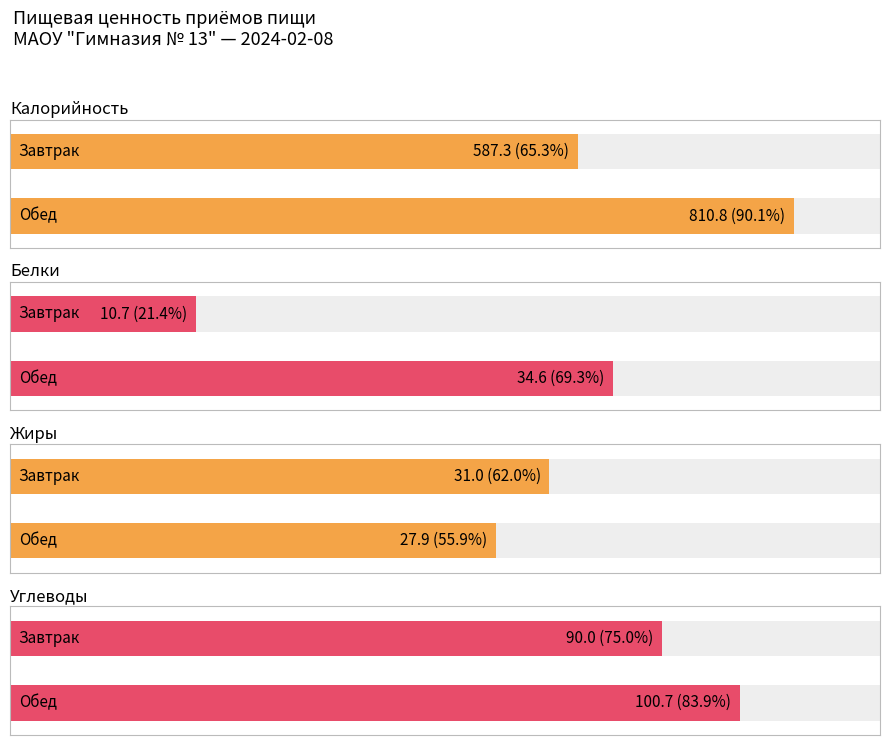

Is it true that Белки equals 16.1 at Обед?

False